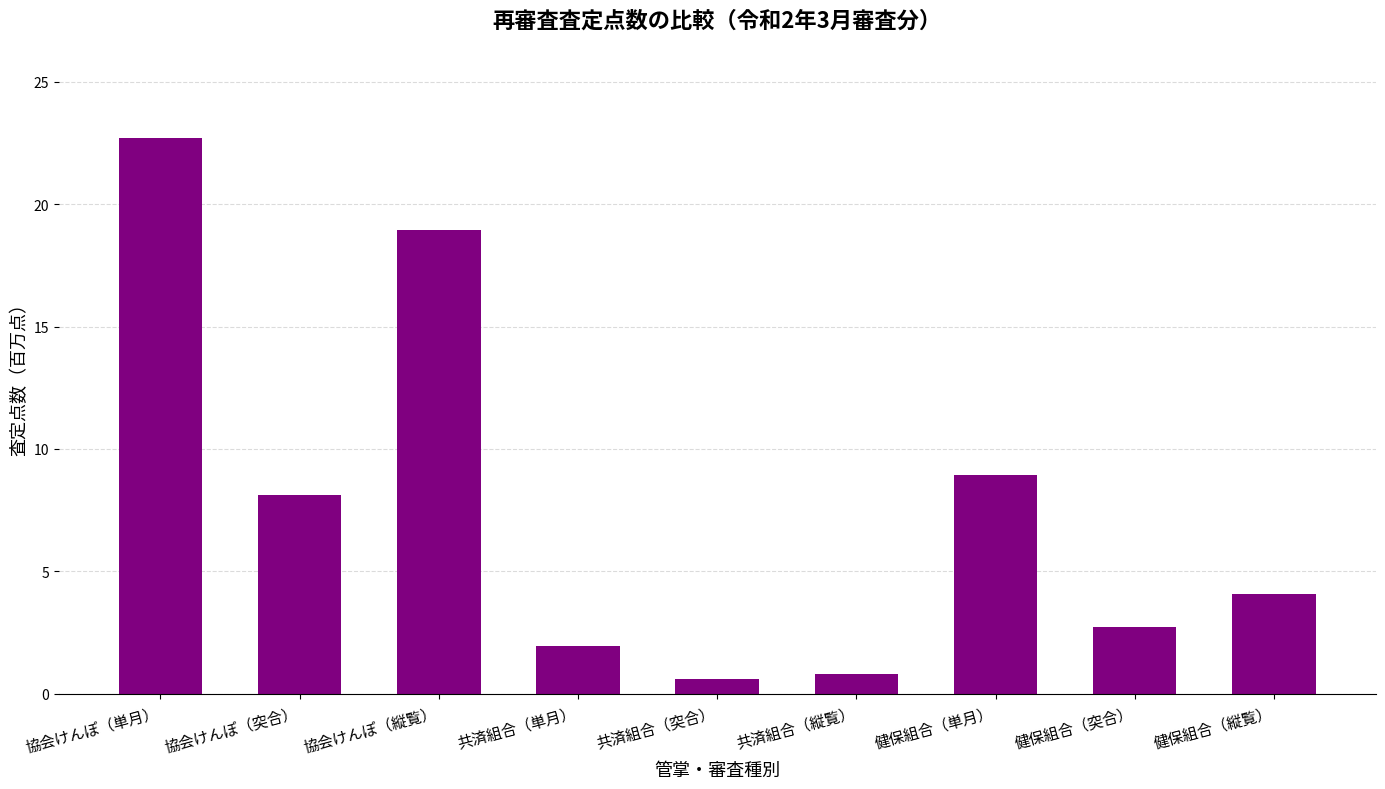

The value at 共済組合（突合） is 0.6. True or false?

True